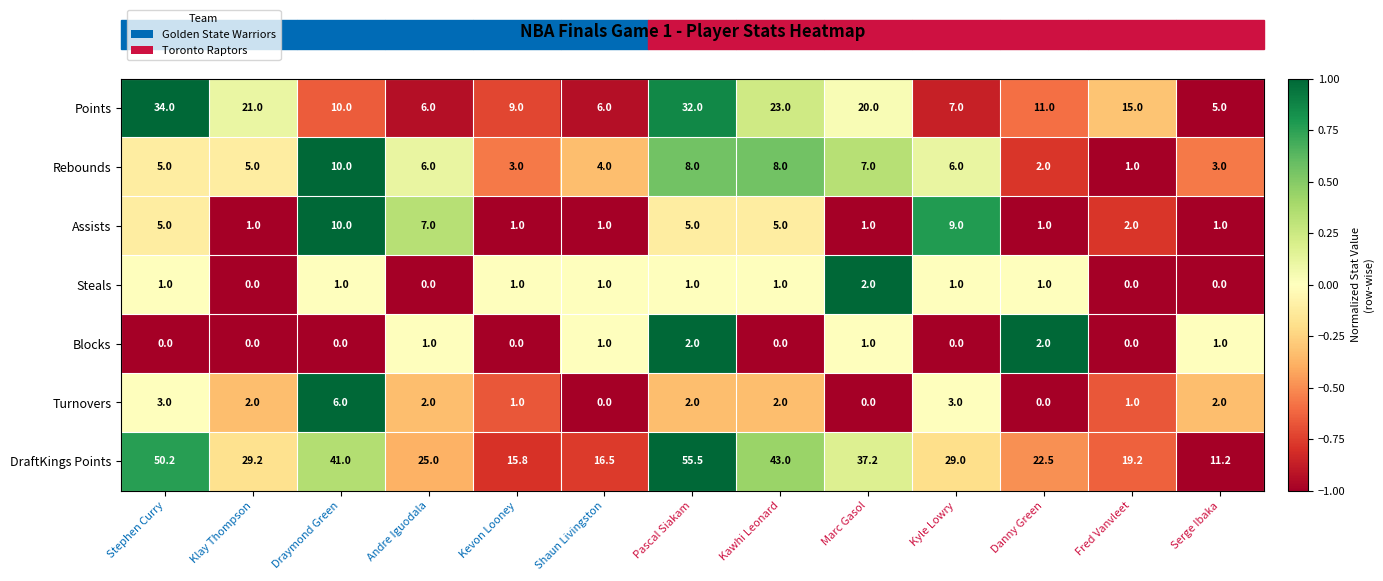

What is the difference between the Assists values at Kyle Lowry and Andre Iguodala?

2.0